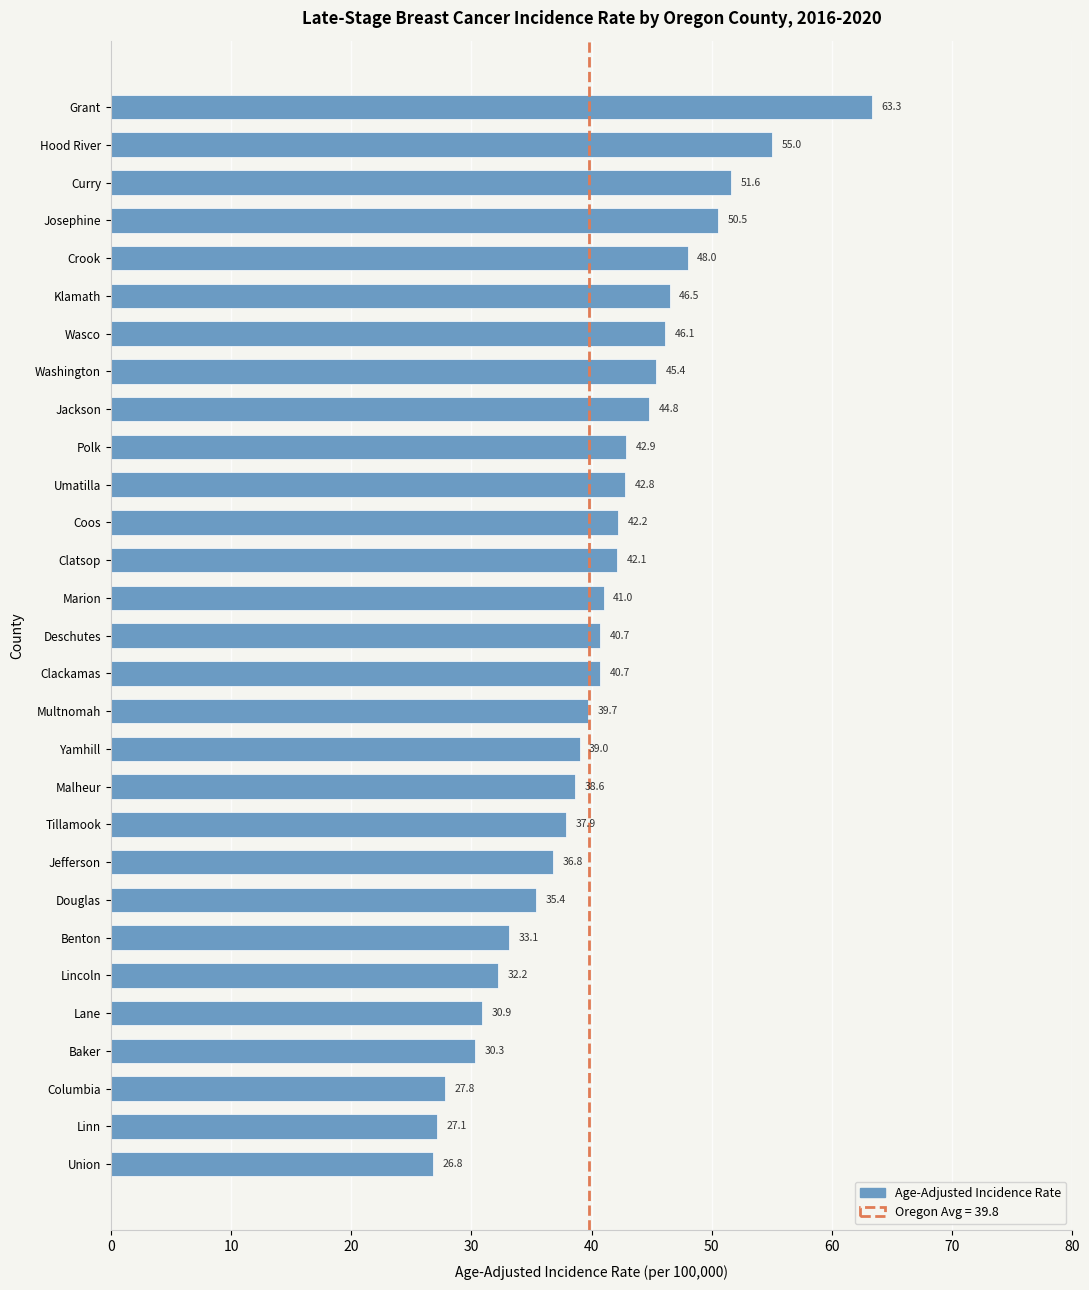

Does the chart contain stacked bars?

No